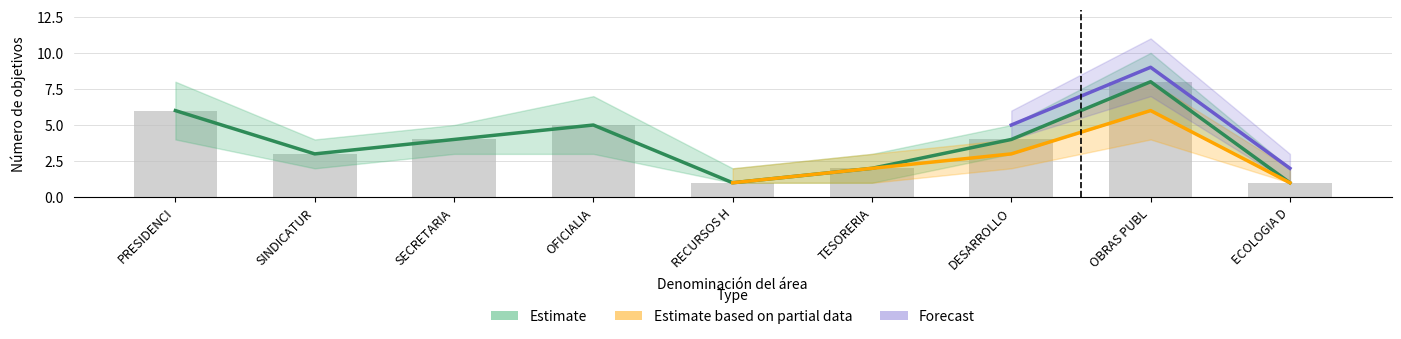

Which series has the largest total across all categories?

Estimate